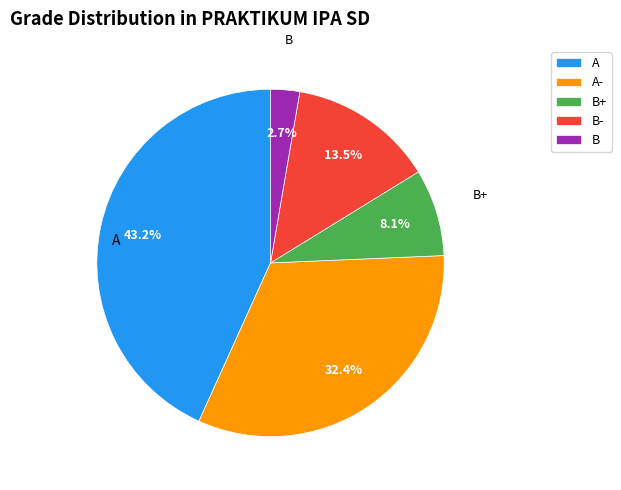

To the nearest percent, what portion does B represent?

3%